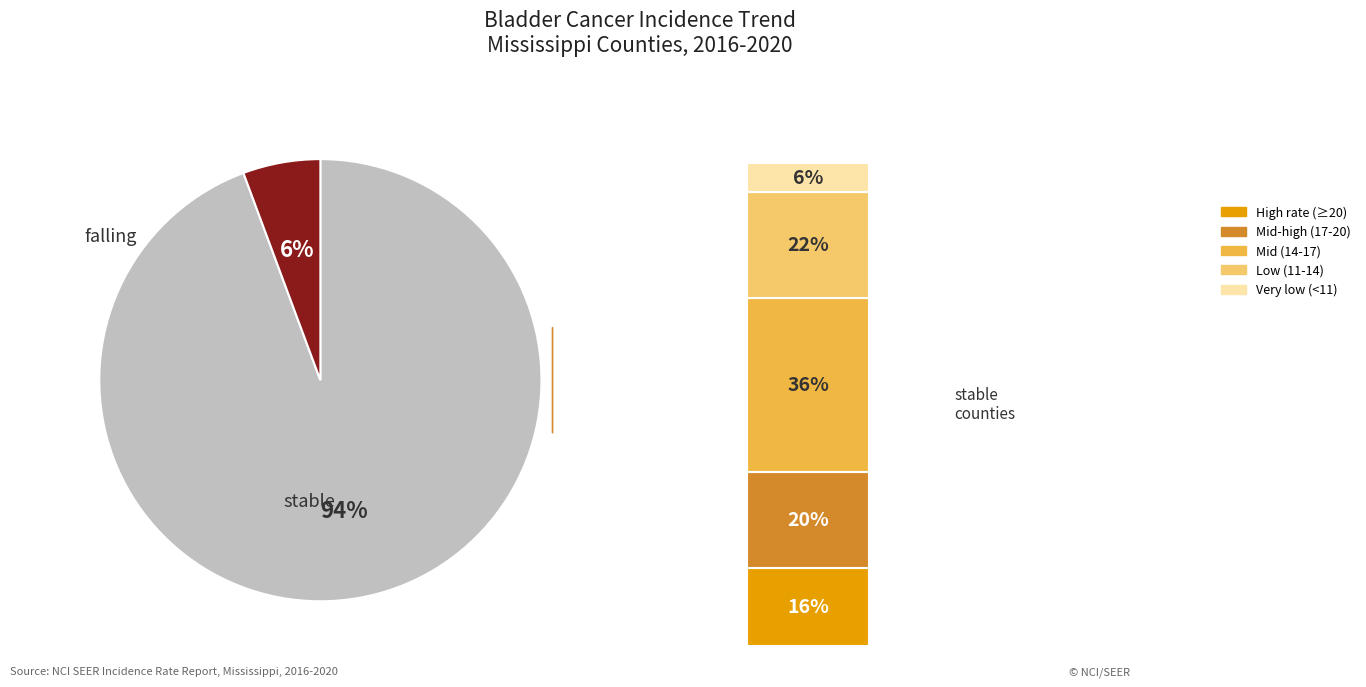

To the nearest percent, what is the combined percentage of stable and rising?

94%